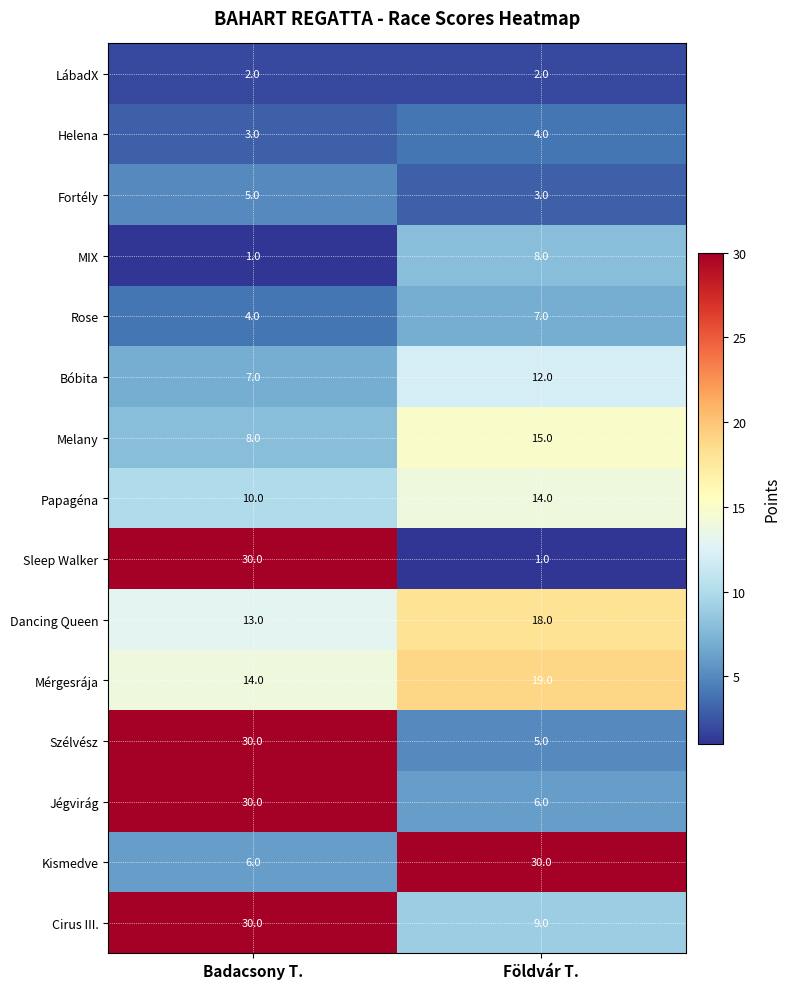

Read the Papagéna value at Badacsony T..

10